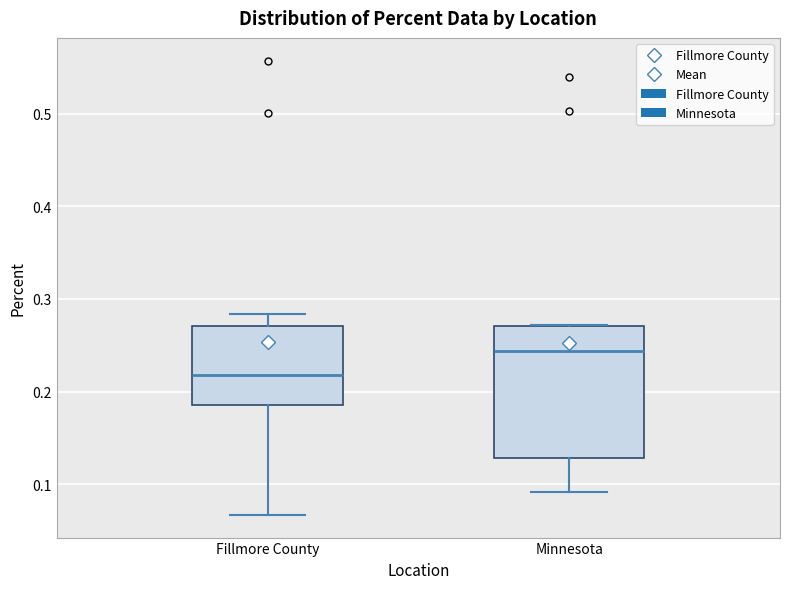

Reading left to right, transcribe this box plot: for each box, give where its median line is, the range the box spans, and where its two whiskers end, as read against the y-axis. The values are not printed on the chart, so give them approximately, as read against the axis.

Fillmore County: median 0.22, box 0.19 to 0.27, whiskers 0.07 to 0.28
Minnesota: median 0.24, box 0.13 to 0.27, whiskers 0.09 to 0.27